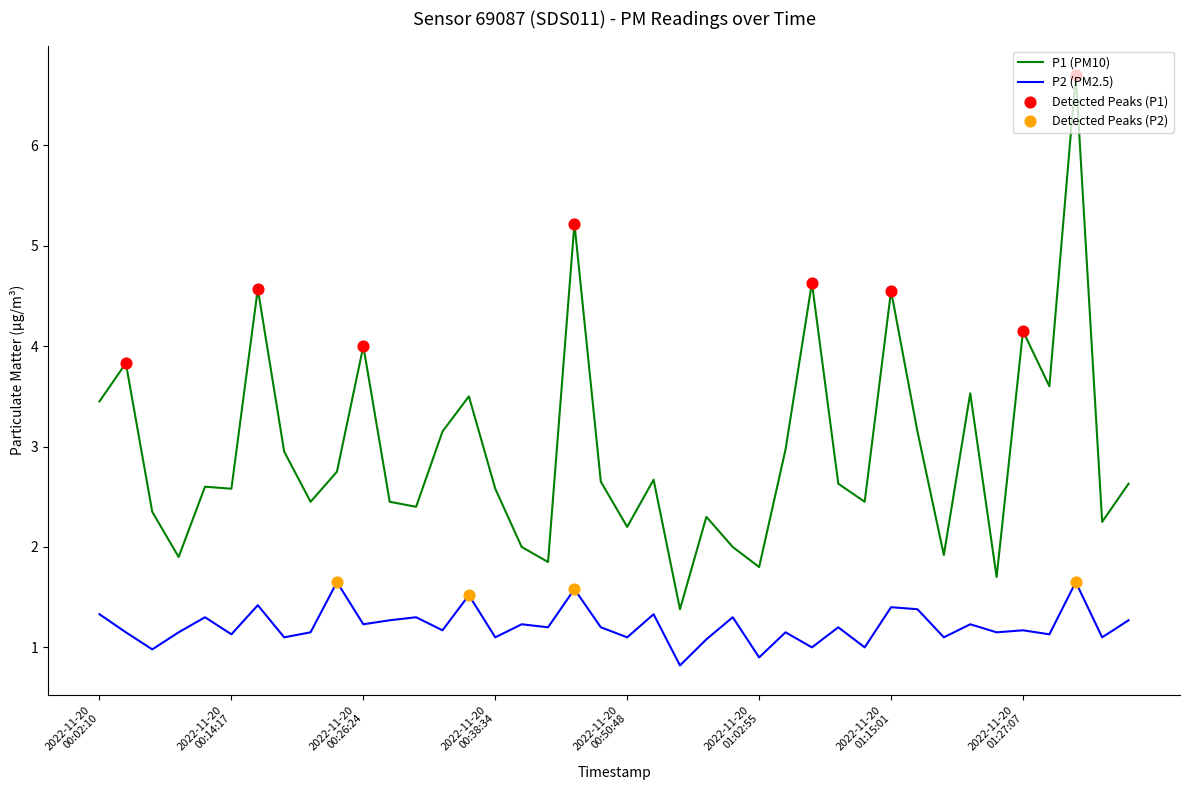

Which series has the largest range (max minus min)?

P1 (PM10)